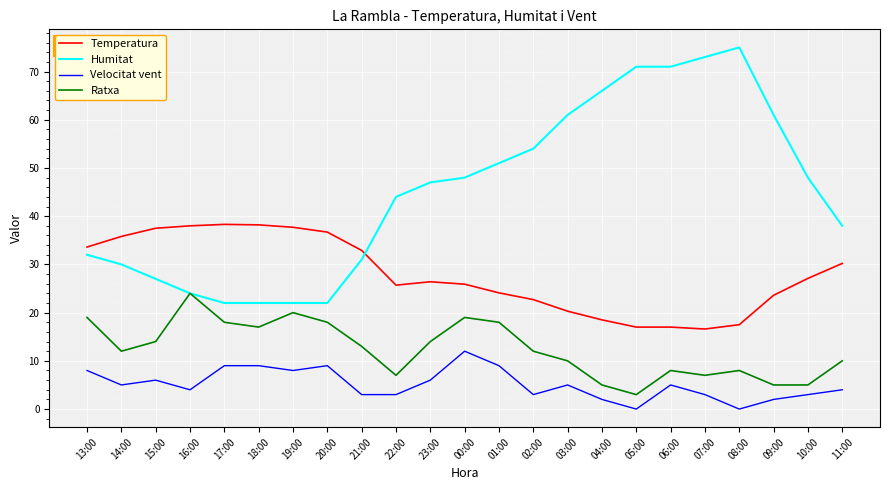

True or false: Humitat has a value of 39.0 at 09:00.

False